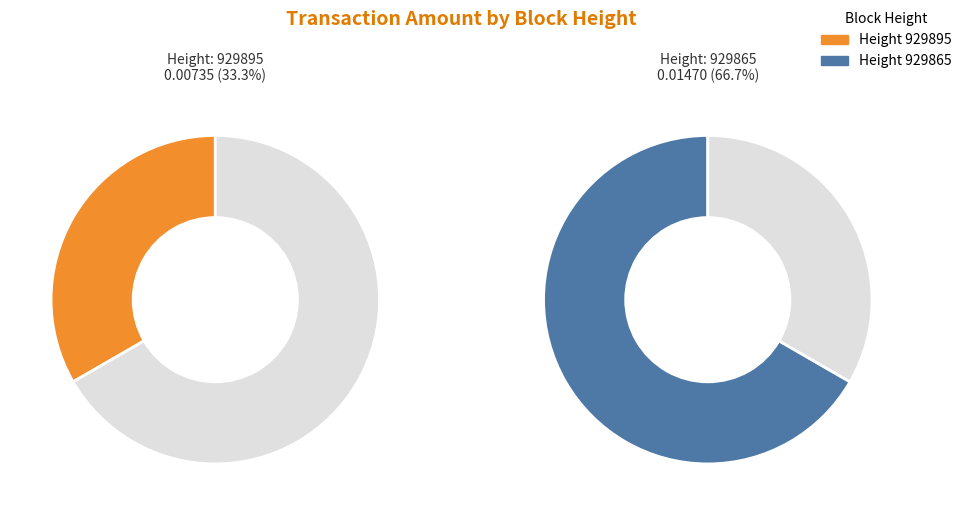

The 929895 slice represents 23% of the pie. True or false?

False